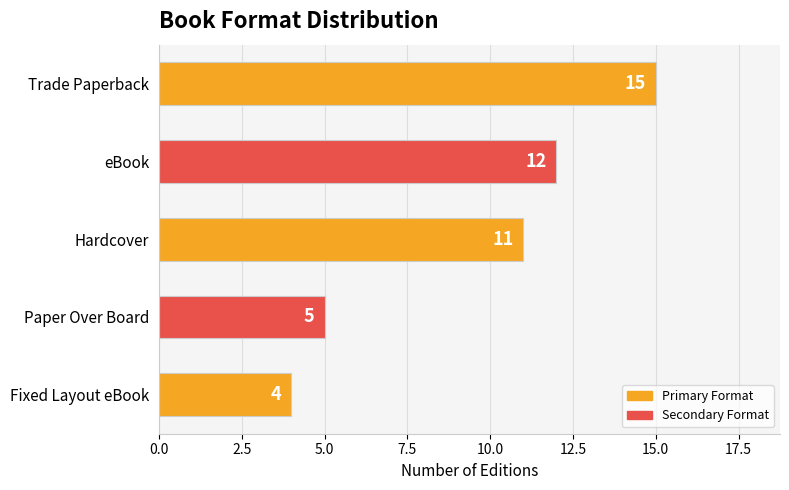

What position from the top is Paper Over Board?

4